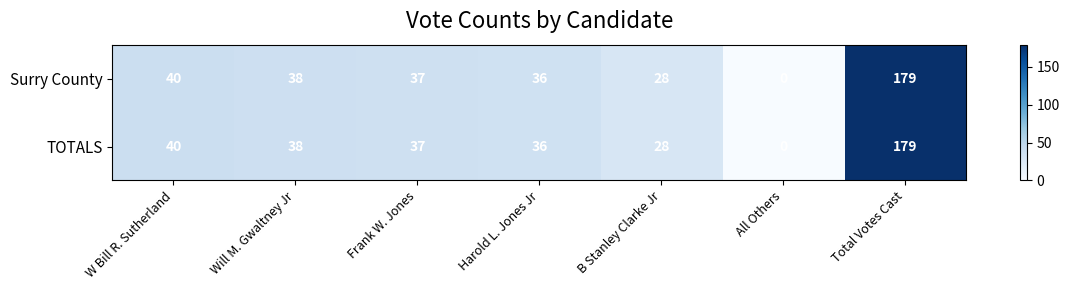

What is the difference between the maximum and minimum values in the Surry County series?

179